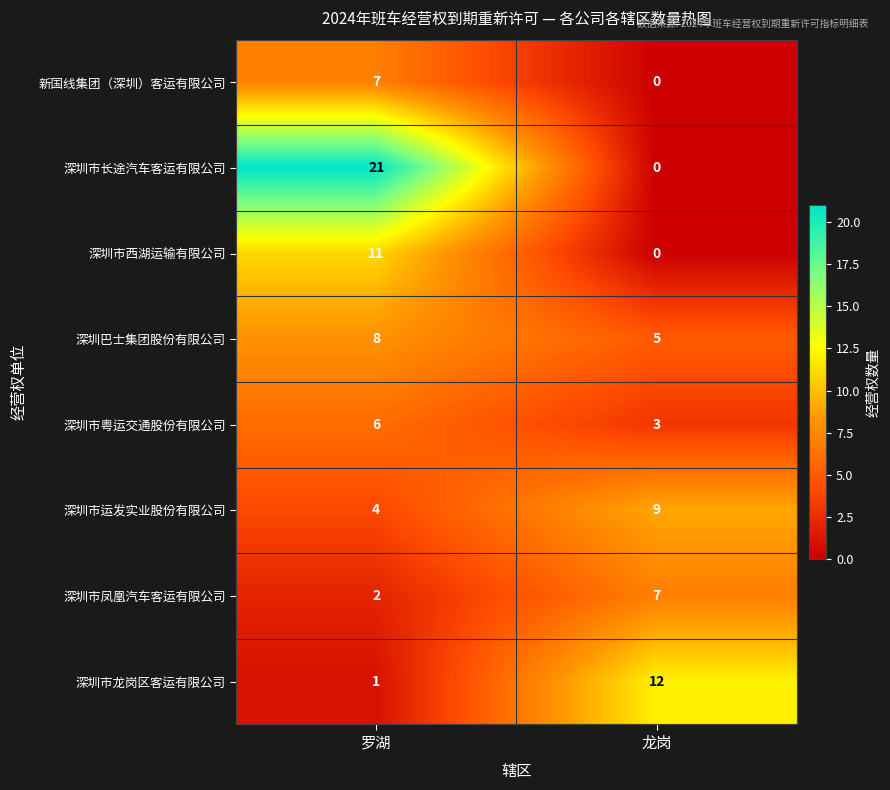

What is the sum of the 深圳市龙岗区客运有限公司 values at 龙岗 and 罗湖?

13